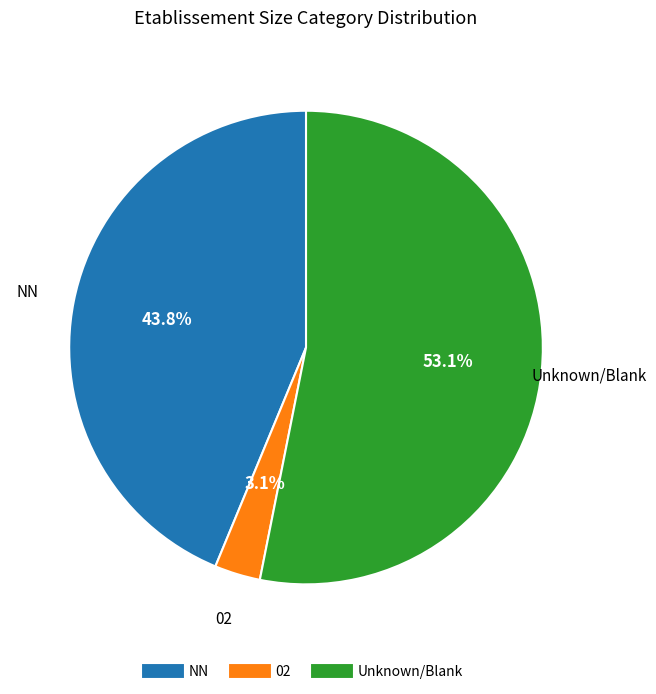

Is there any slice that represents more than half of the pie?

Yes